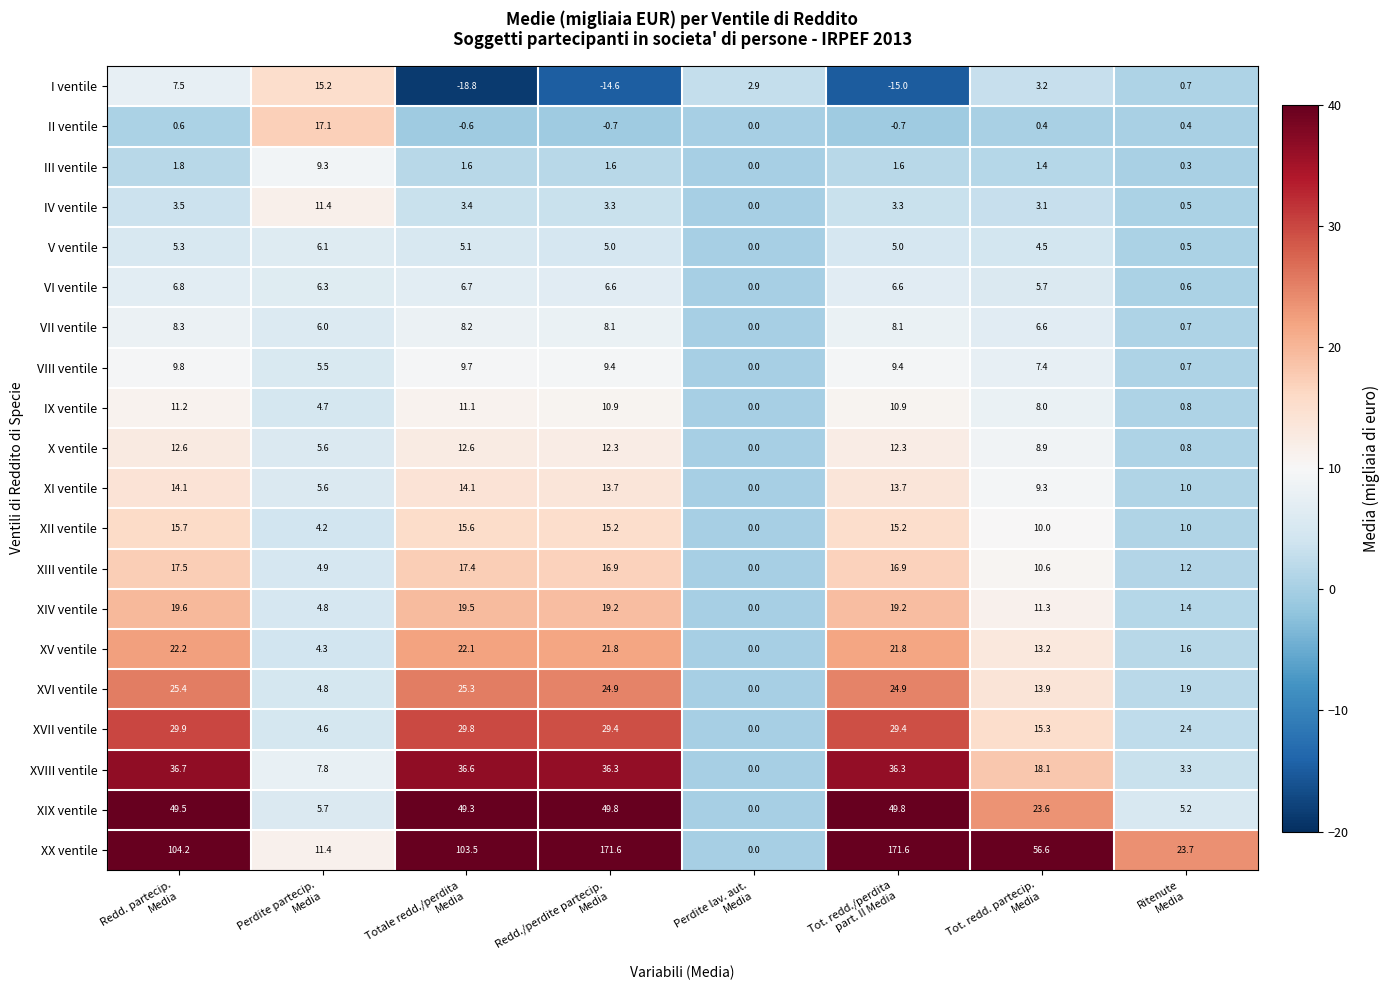

List the series in order of their peak value, highest first.

XX ventile, XIX ventile, XVIII ventile, XVII ventile, XVI ventile, XV ventile, XIV ventile, XIII ventile, II ventile, XII ventile, I ventile, XI ventile, X ventile, IV ventile, IX ventile, VIII ventile, III ventile, VII ventile, VI ventile, V ventile